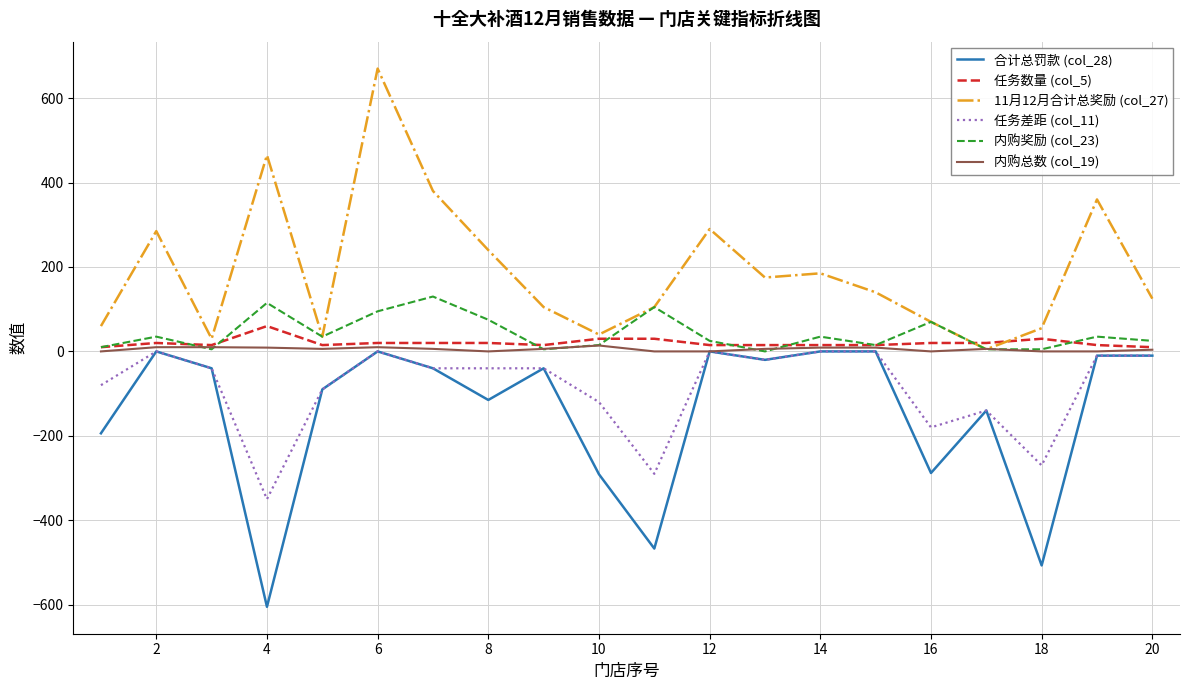

What is the minimum value shown in the chart?

-605